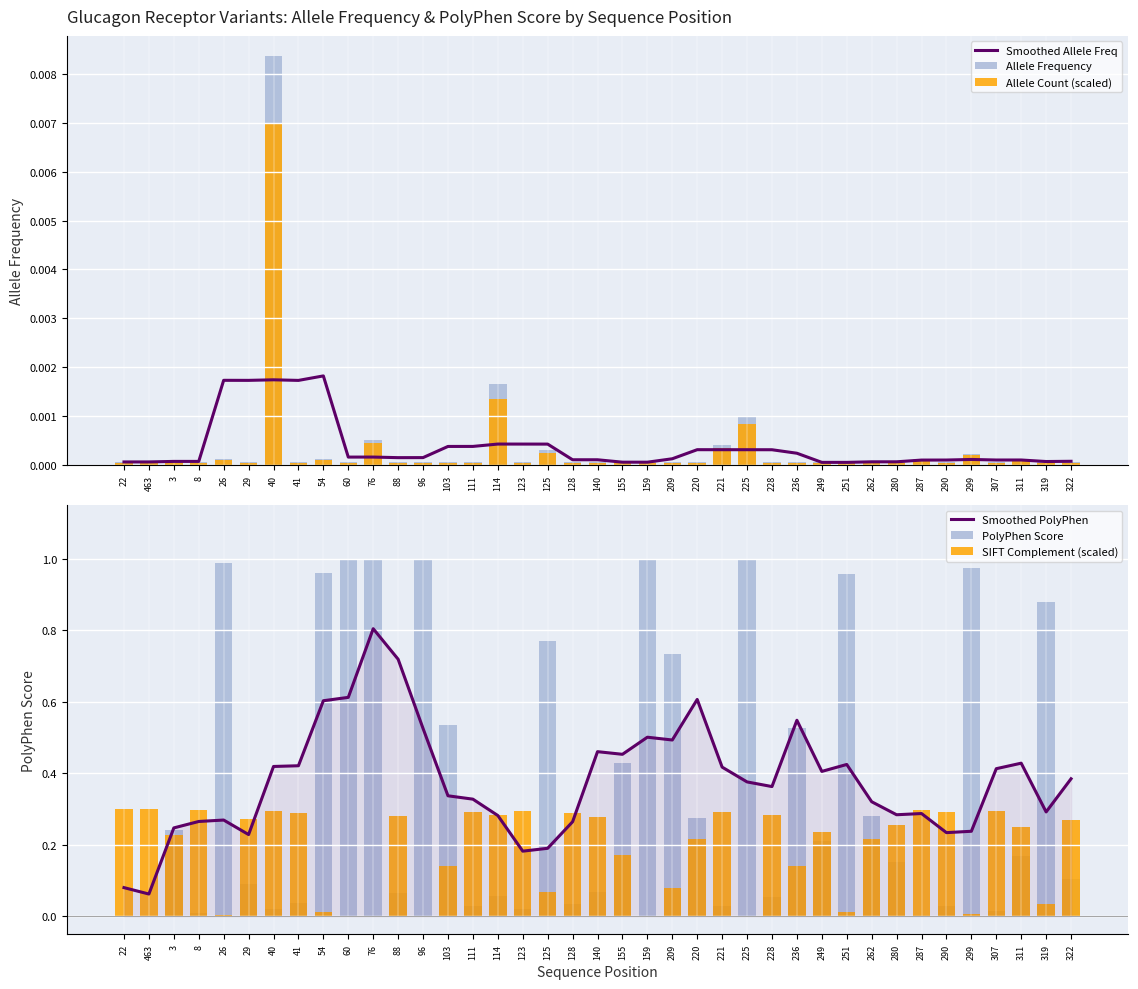

What is the difference between the highest and lowest values at 96?

1.0